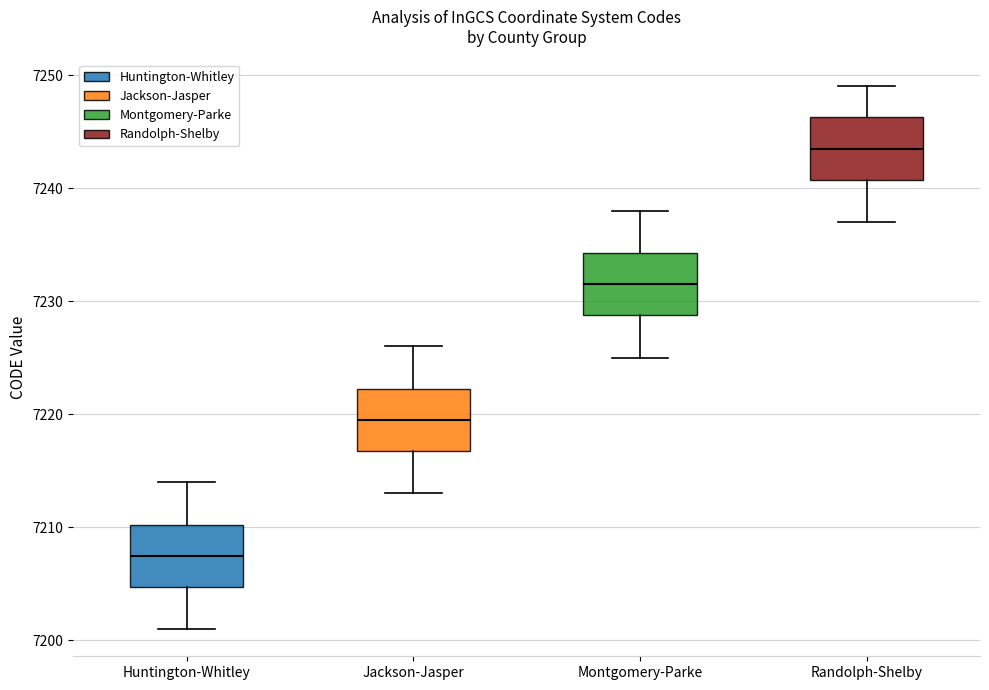

Which box's median line is the highest?

Randolph-Shelby